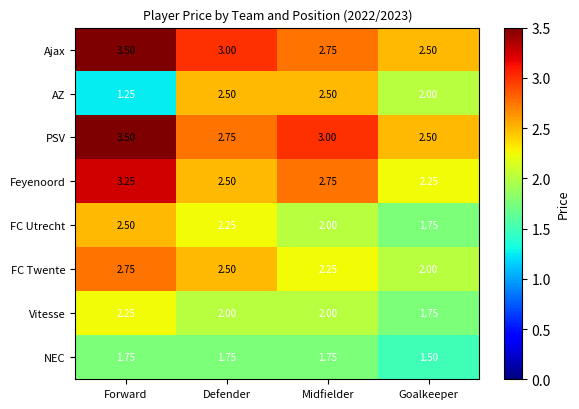

Which category has the lowest value across all series?

Forward